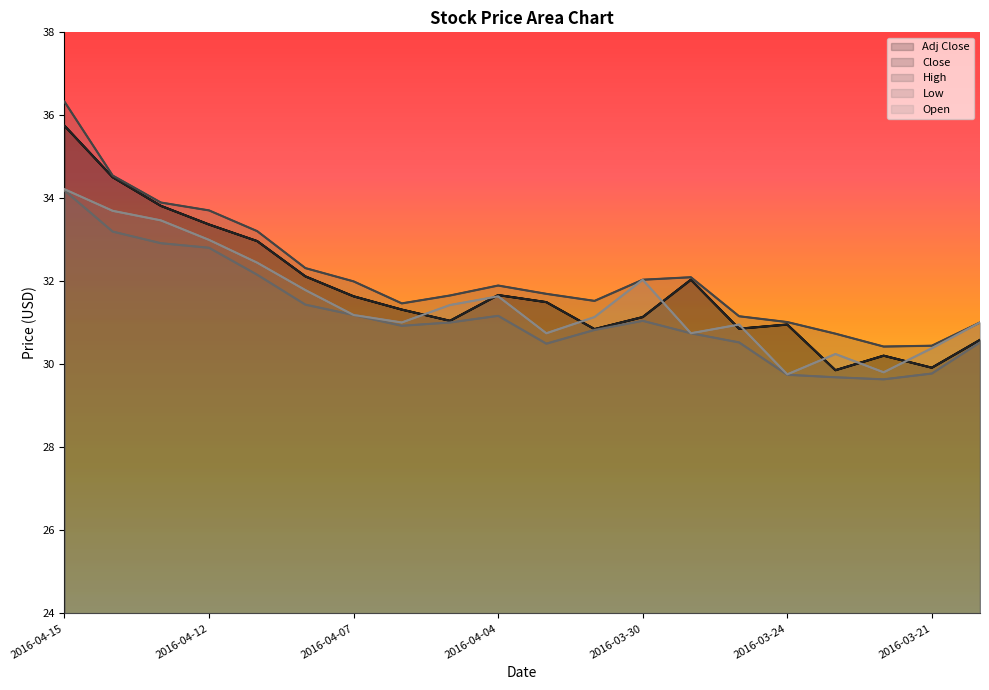

How many intersections are there between Open and Adj Close?

9